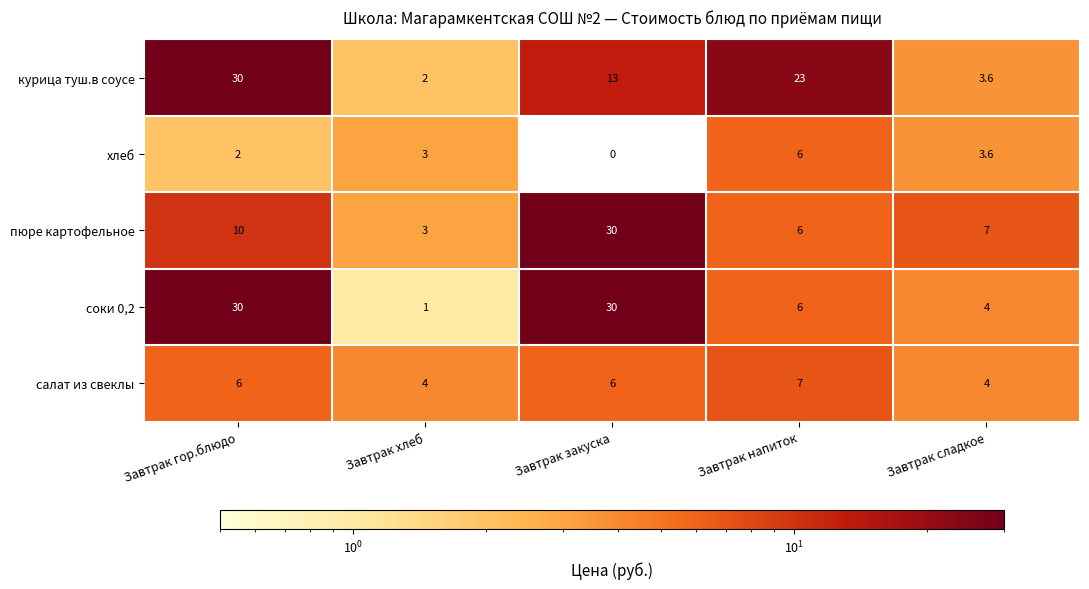

Which series has the largest total across all categories?

курица туш.в соусе